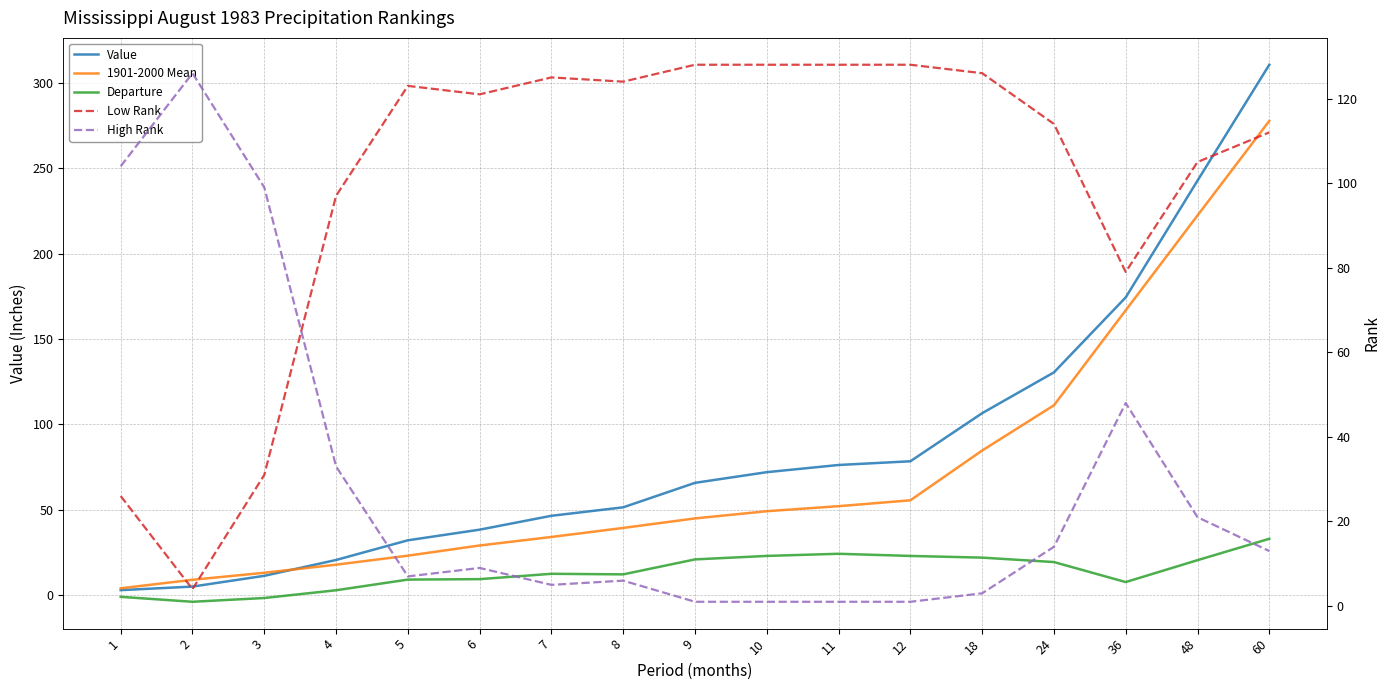

Is the value of Value at 9 greater than the value of Low Rank at 2?

Yes